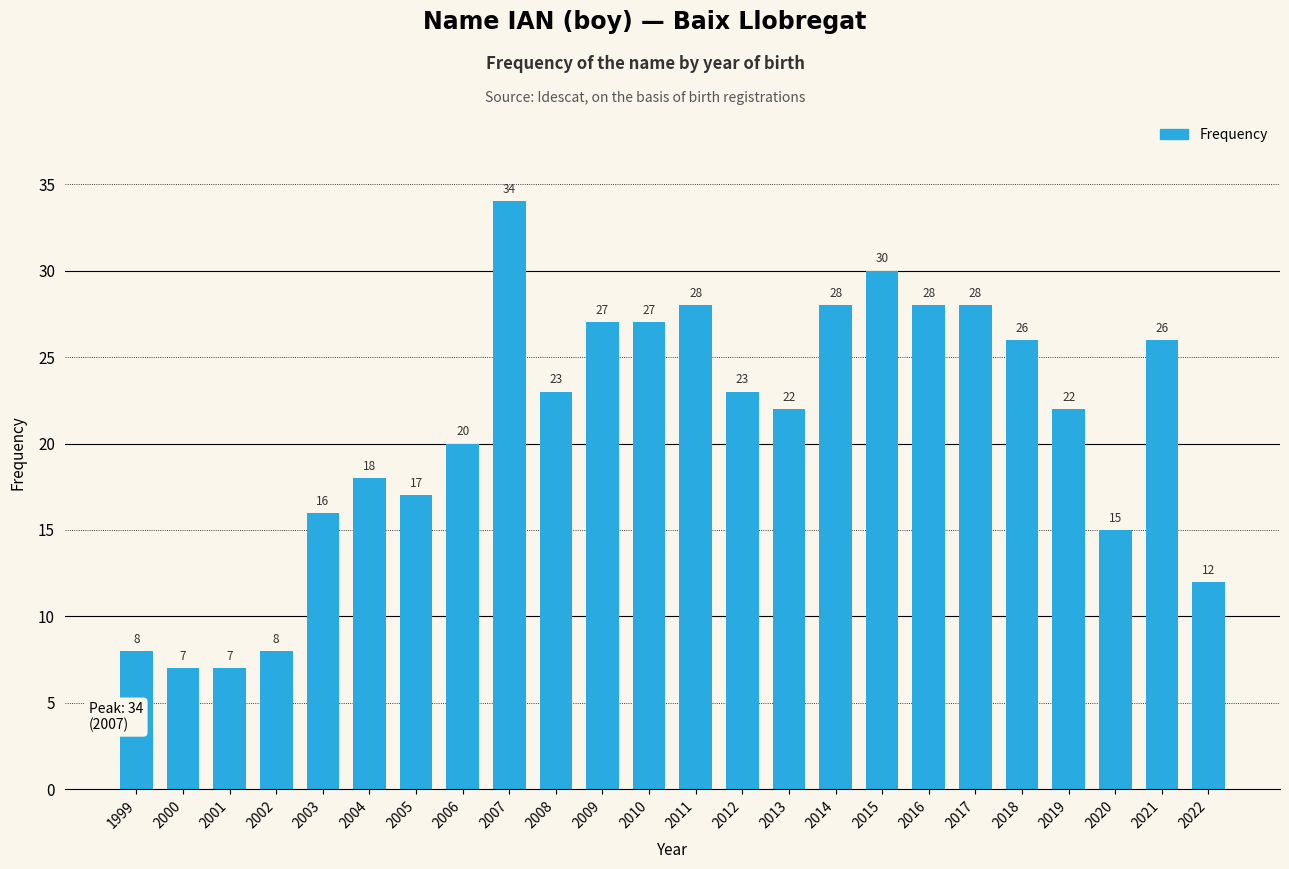

Between 2011 and 2019, which is larger?

2011